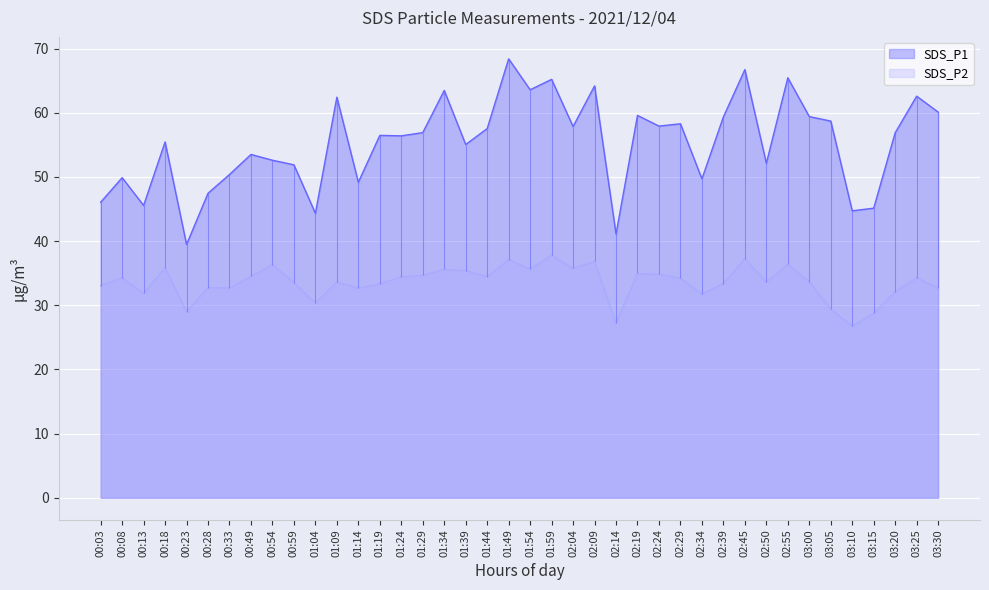

What is the label of the 32nd point from the right?

00:54